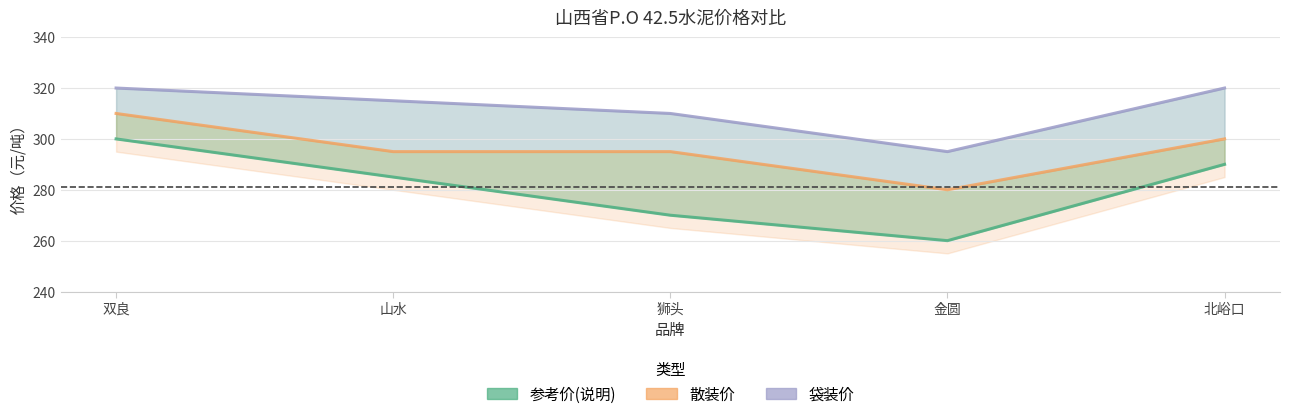

What is the value of the 袋装价 point at the 5th from the left?

320